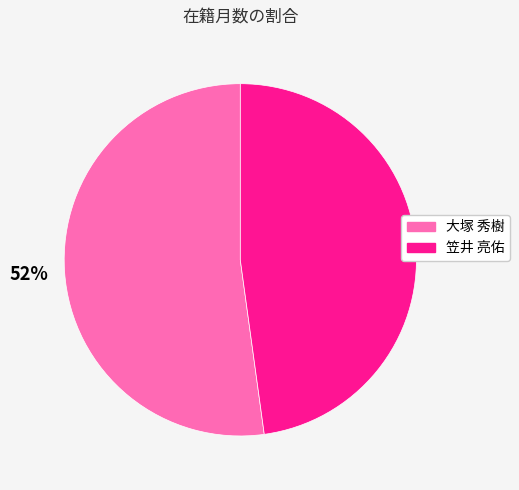

Does any single category account for the majority?

Yes